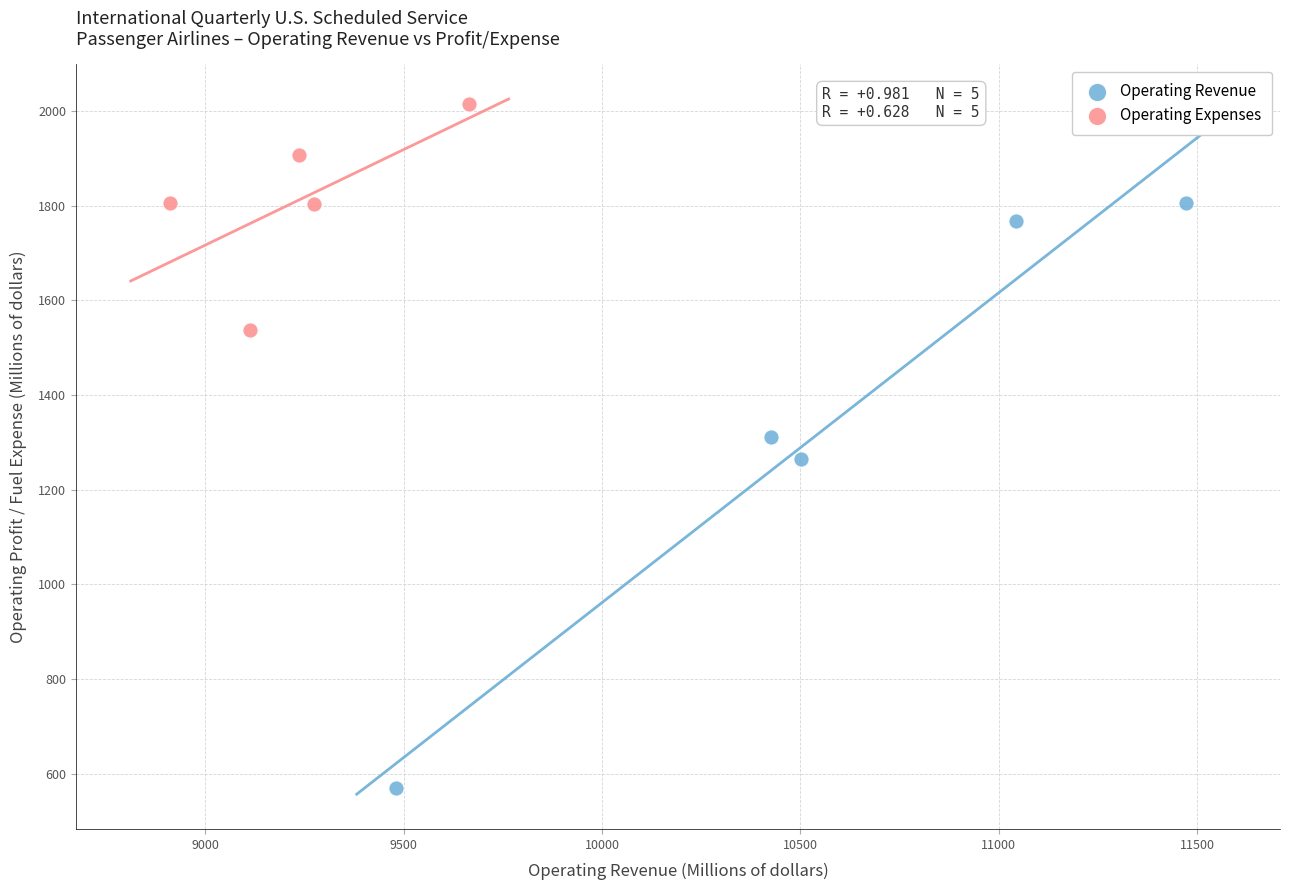

What are all the series names shown in the legend?

Operating Revenue, Operating Expenses